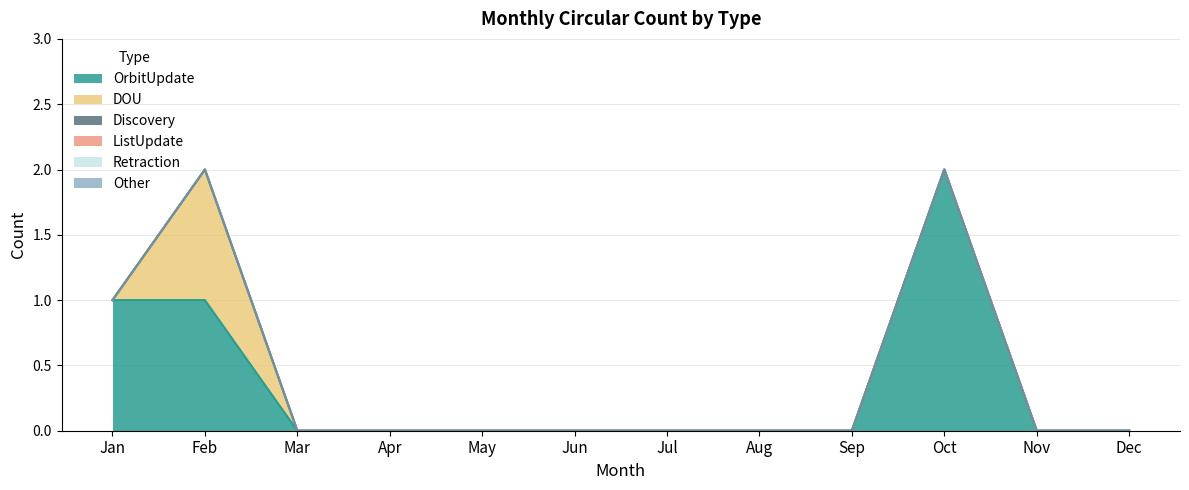

True or false: ListUpdate and Retraction intersect in this chart.

False